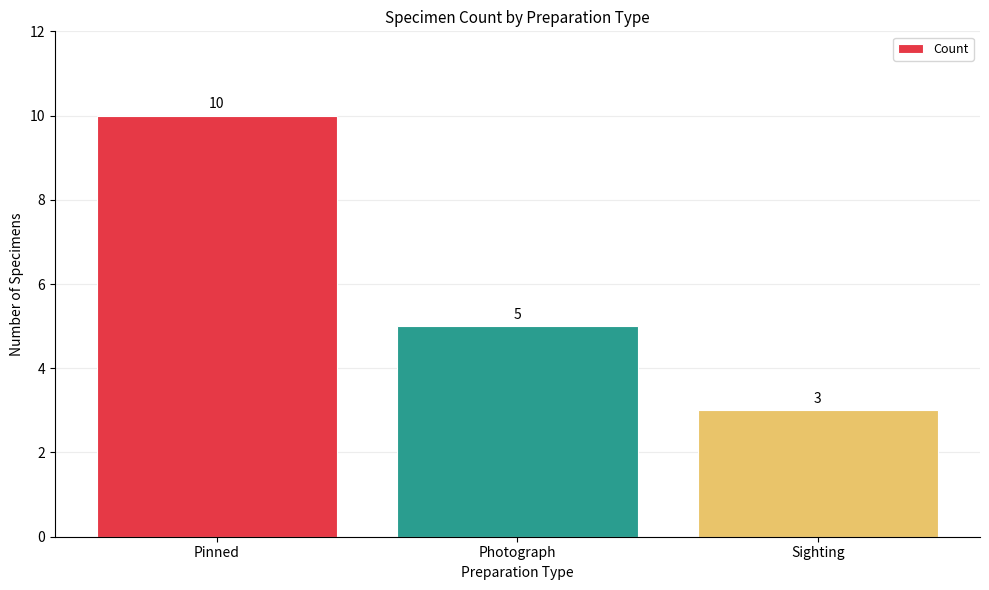

List the labels in order of value, smallest first.

Sighting, Photograph, Pinned